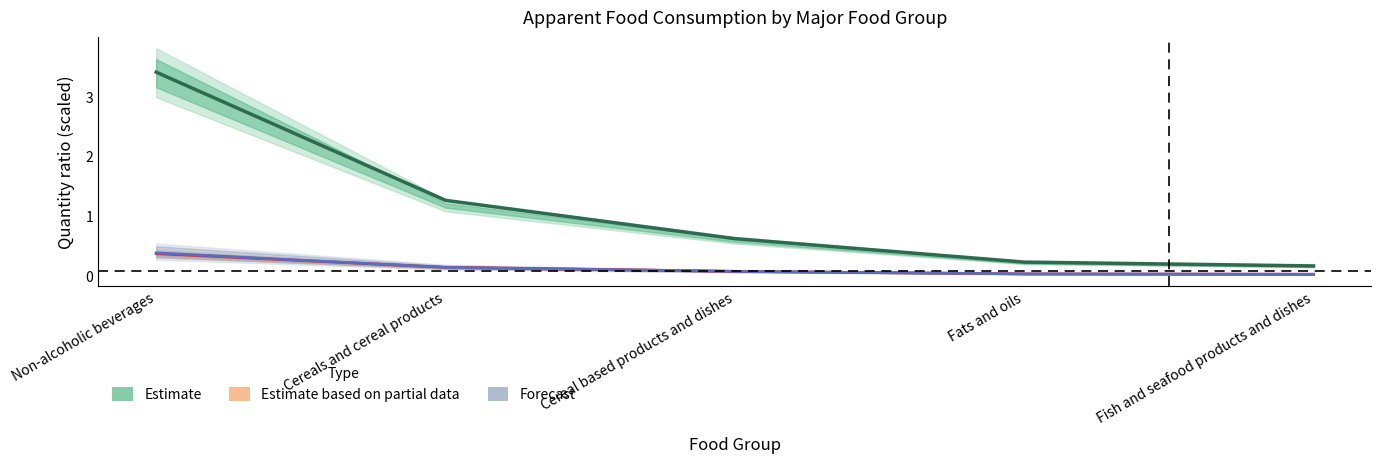

True or false: Estimate based on partial data has a value of 0.5 at Non-alcoholic beverages.

False